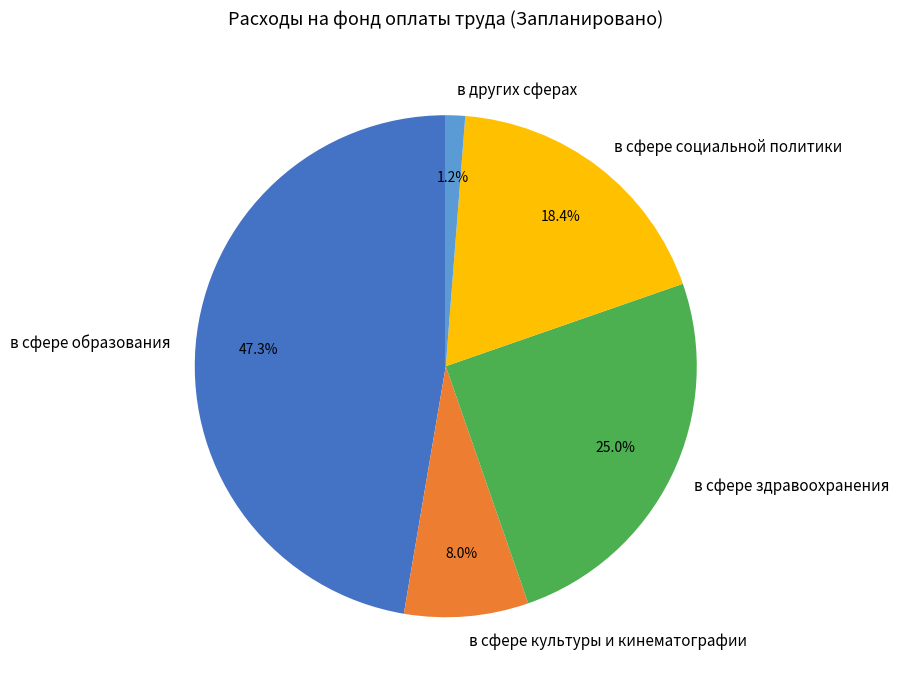

Is it true that в сфере социальной политики is 18% of the pie?

True